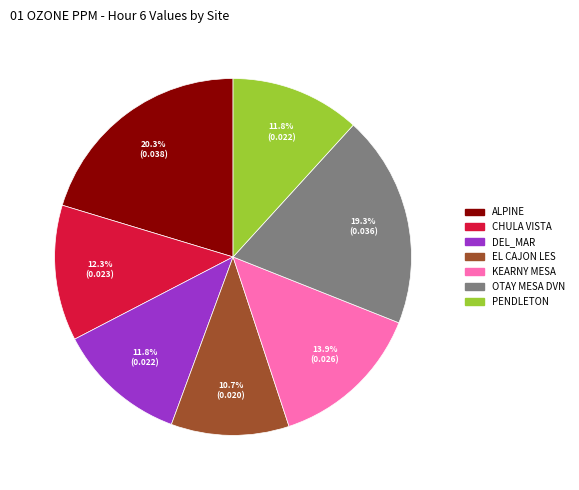

Which category has the smallest portion of the pie?

EL CAJON LES